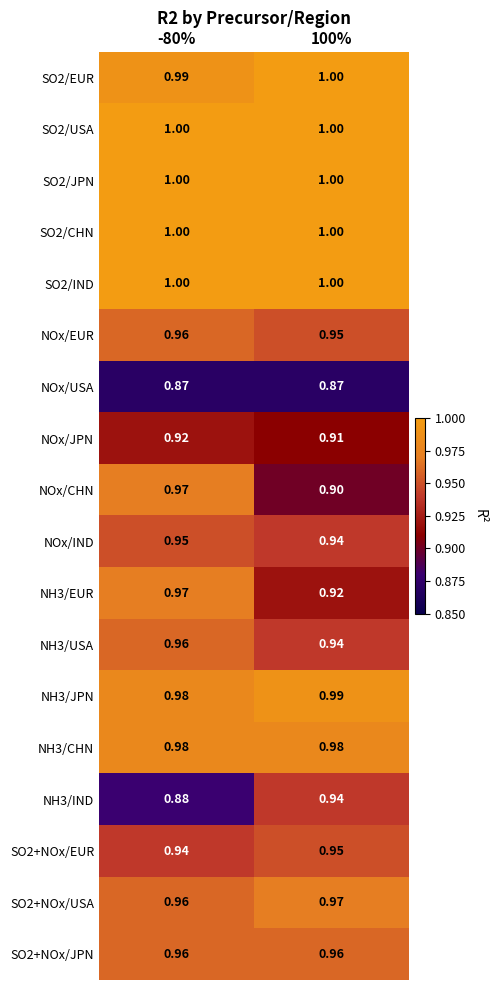

Is the value of NH3/JPN at 100% greater than the value of SO2+NOx/JPN at 100%?

Yes